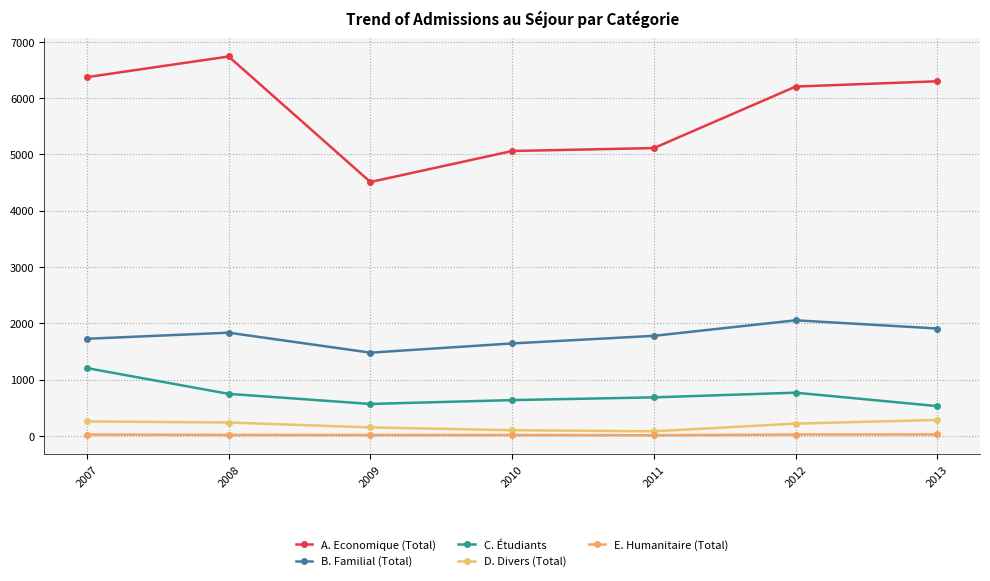

How many categories are shown in the chart?

7